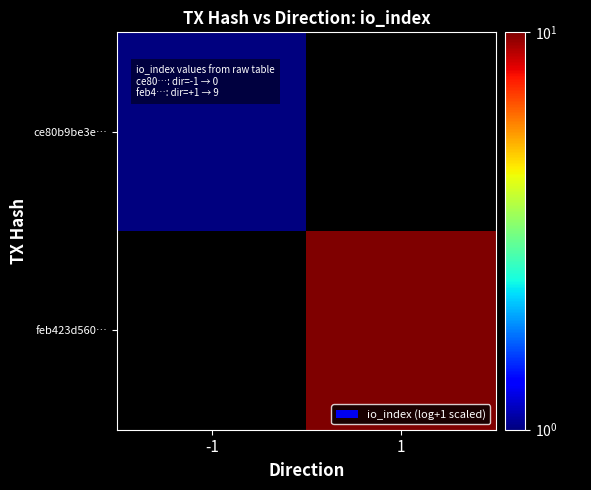

At -1, list the series in order from largest to smallest.

ce80b9be3e…, feb423d560…